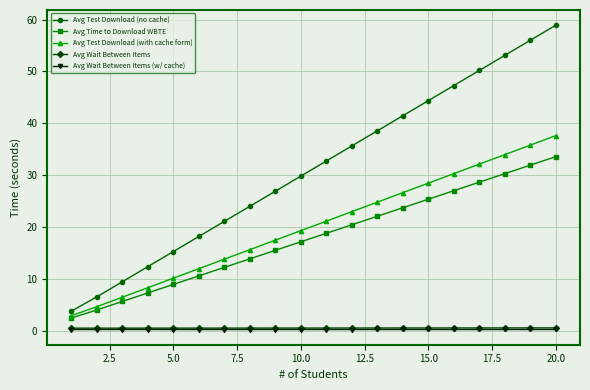

Which series has the largest total across all categories?

Avg Test Download (no cache)